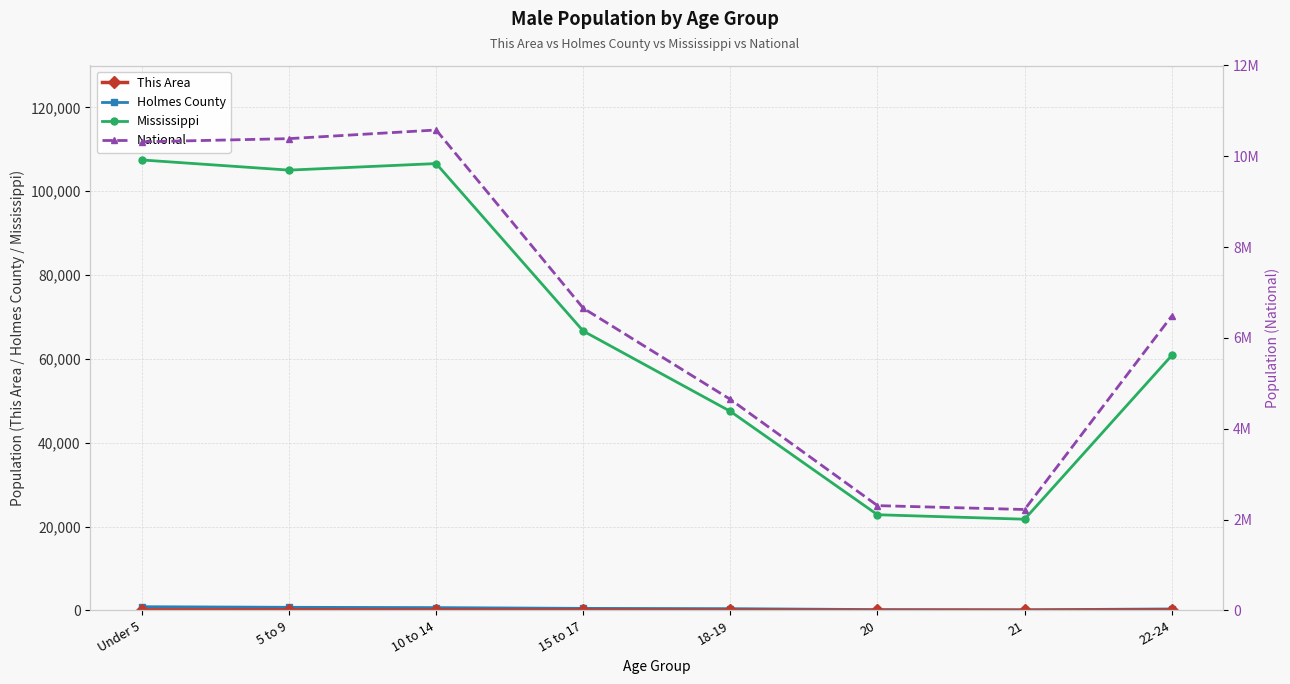

Where does the This Area series first go above 106?

Under 5